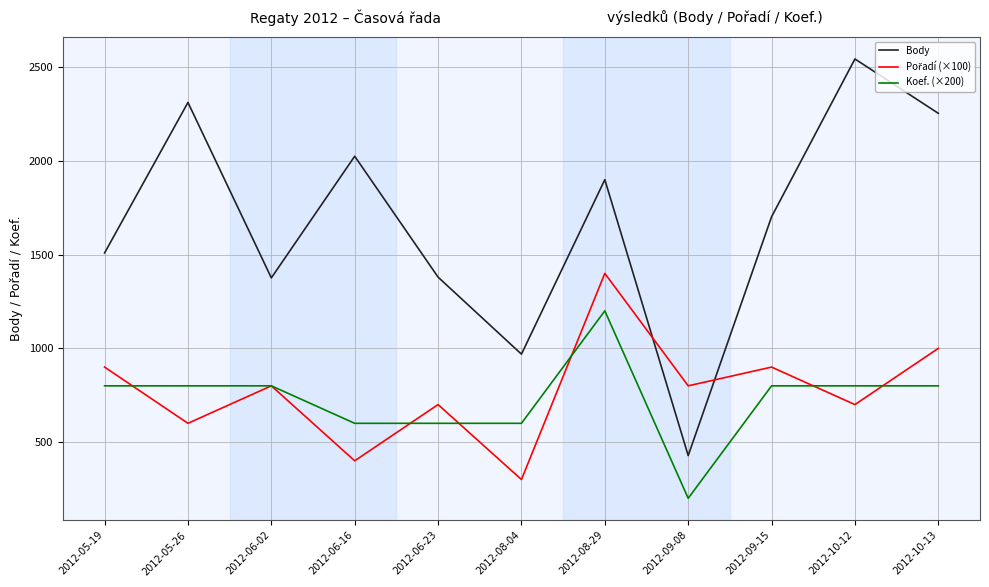

True or false: Body and Koef. (×200) intersect in this chart.

False